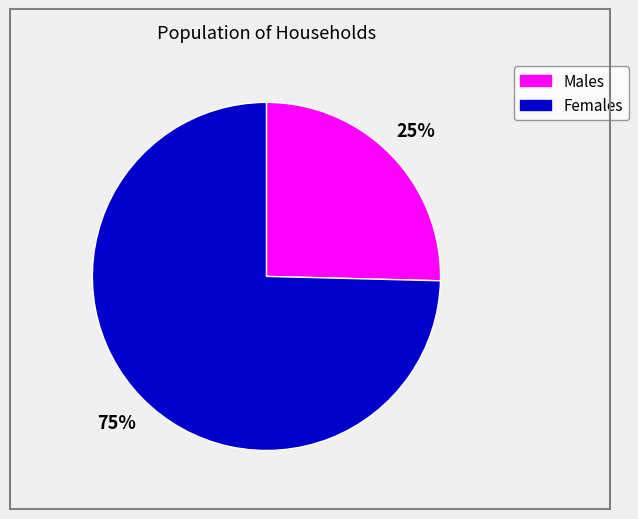

To the nearest percent, what is the average slice percentage?

50%